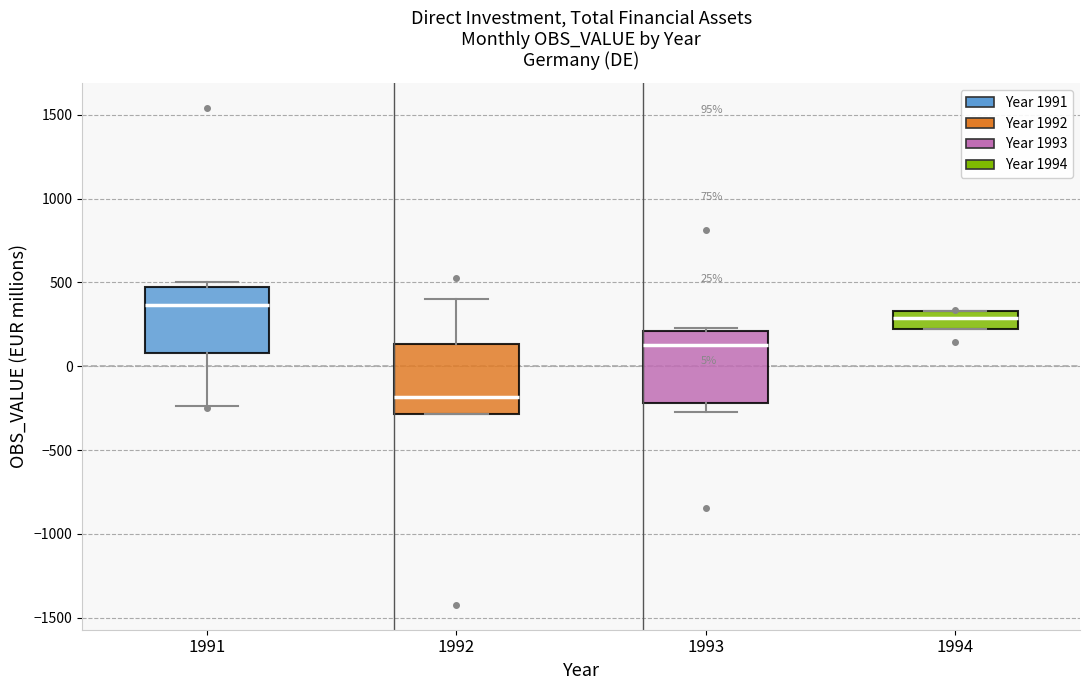

Which box has the highest median line?

1991